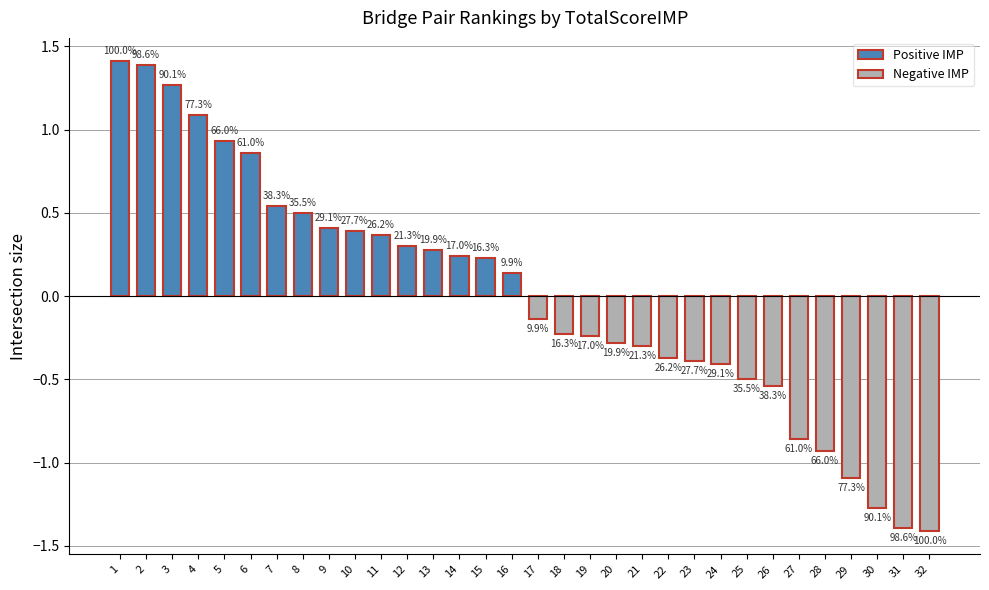

Rank the series by their average value, from lowest to highest.

Negative IMP, Positive IMP